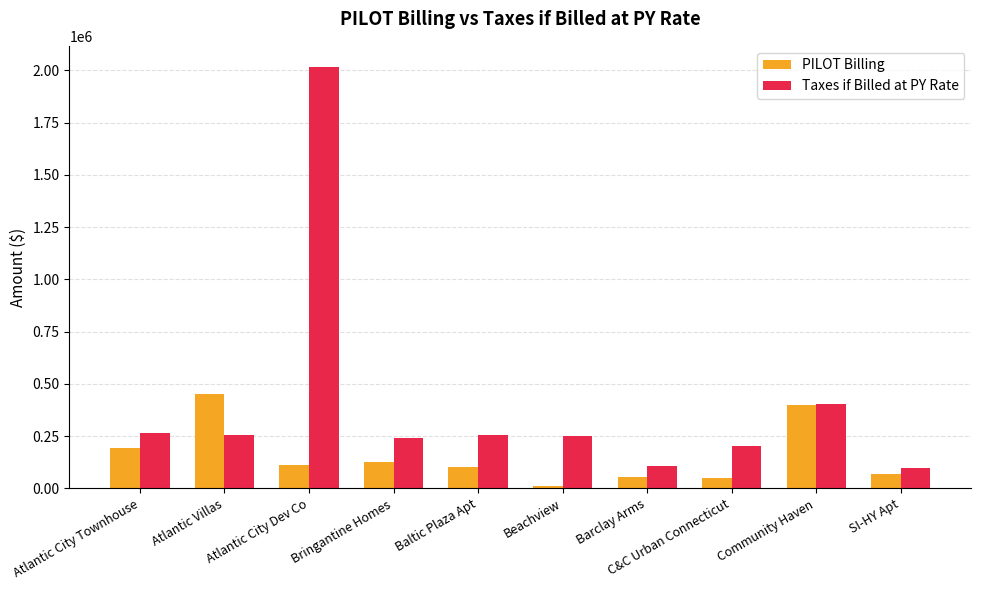

What value does the Taxes if Billed at PY Rate series have at Baltic Plaza Apt?

255325.2